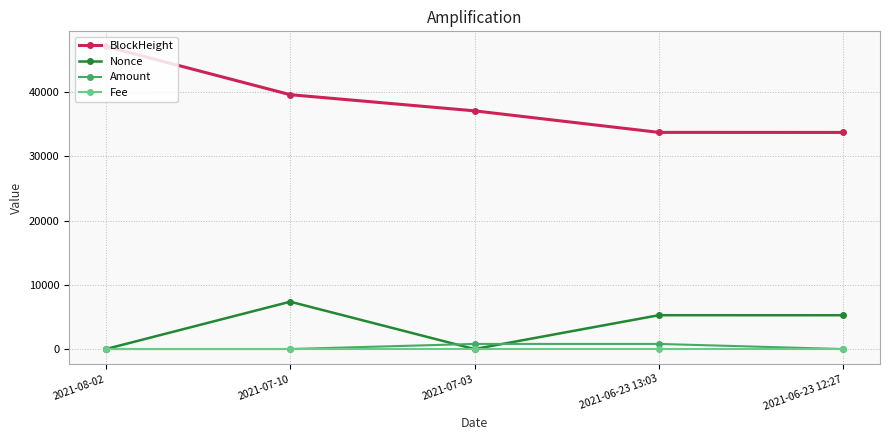

Is the value of Nonce at 2021-07-03 greater than the value of BlockHeight at 2021-07-10?

No